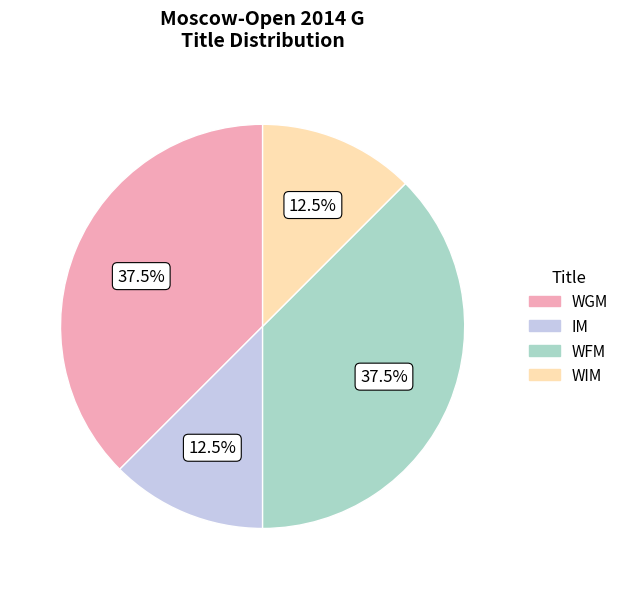

To the nearest percent, what is the difference between the largest and smallest slice percentages?

25%